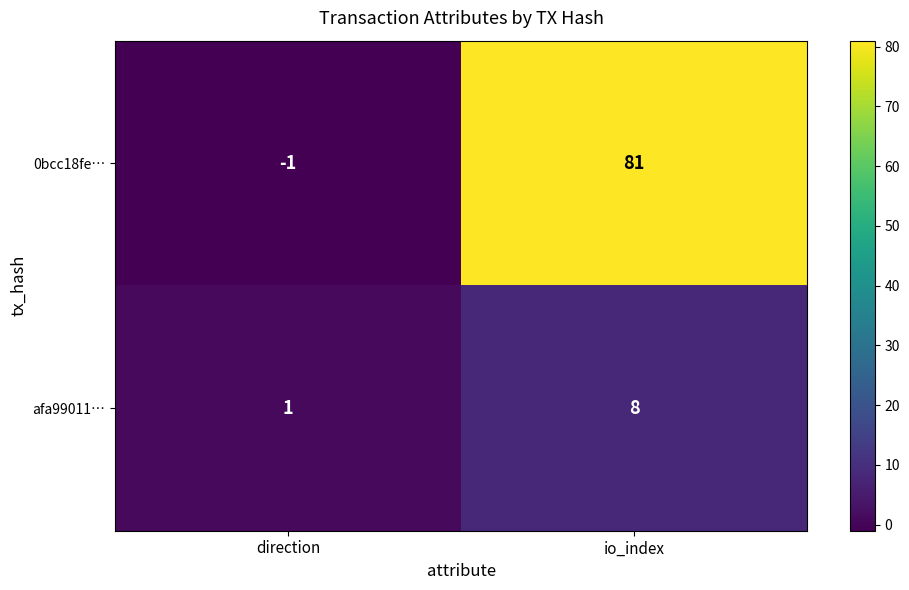

Which category has the lowest value across all series?

direction